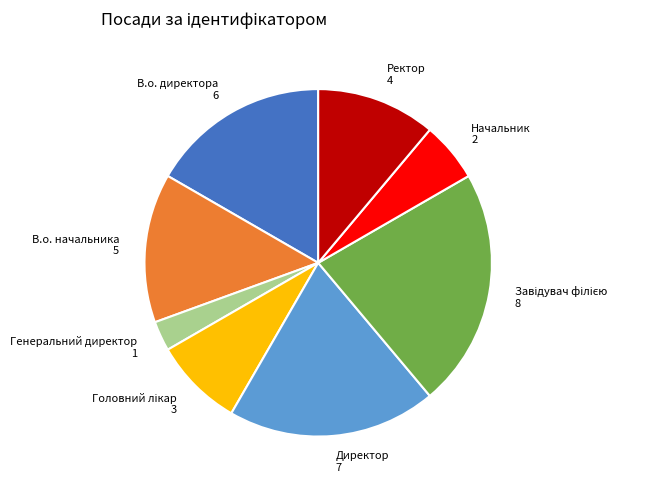

Is the sum of Ректор and Начальник greater than half?

No